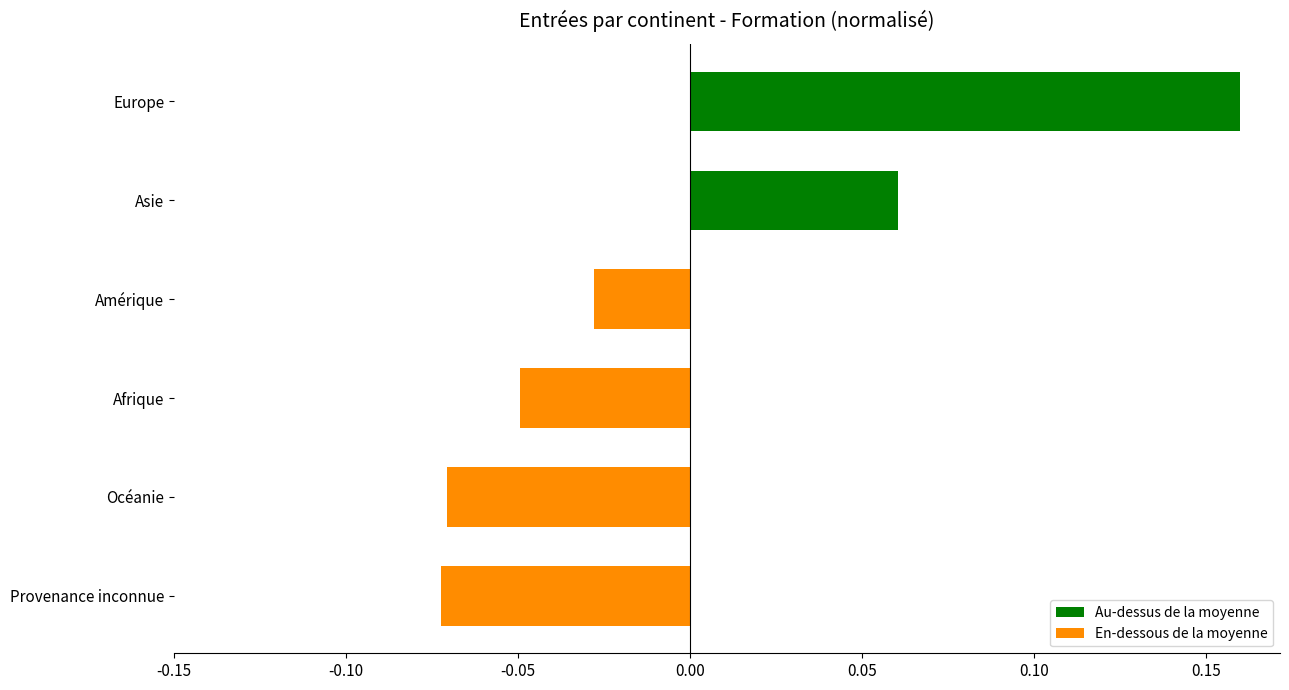

What is the change in value from Provenance inconnue to Europe?

+0.2